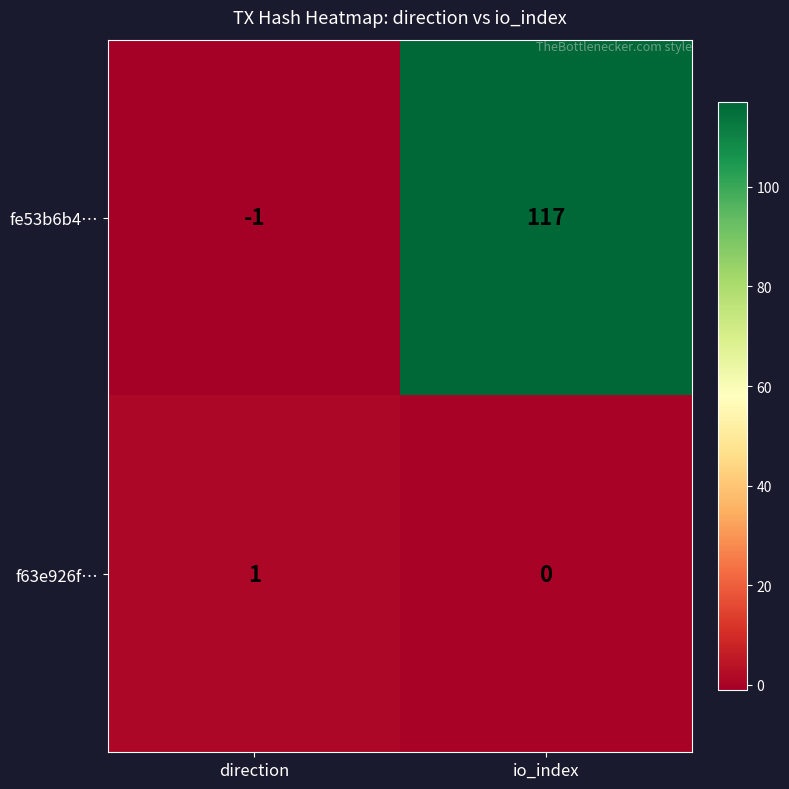

List the labels in order of fe53b6b4… value, smallest first.

direction, io_index